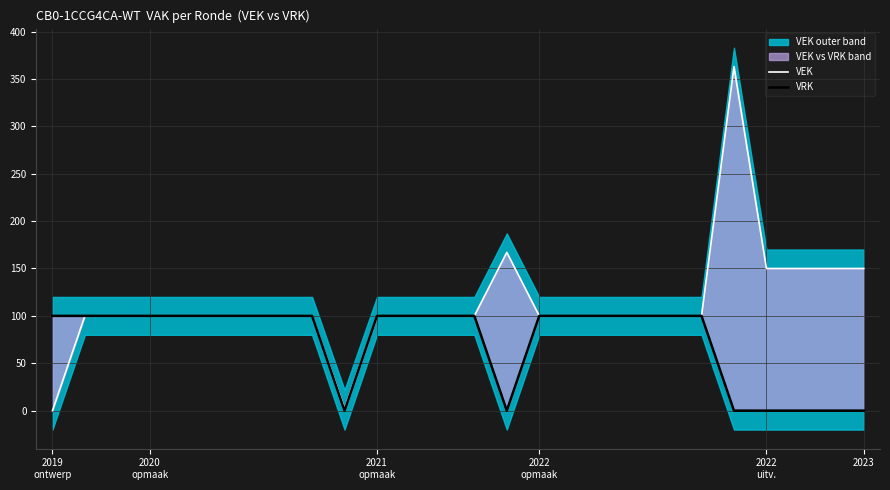

At how many categories does at least one series exceed 316?

1